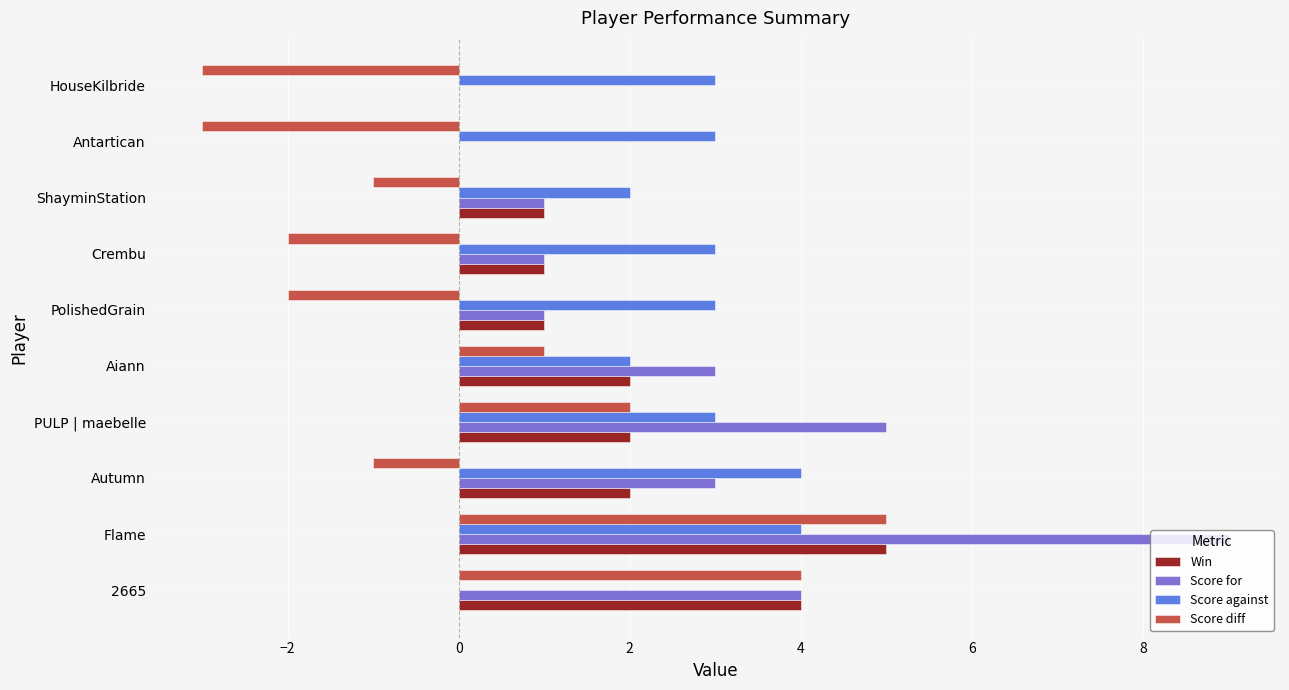

What is the maximum value for Score for?

9